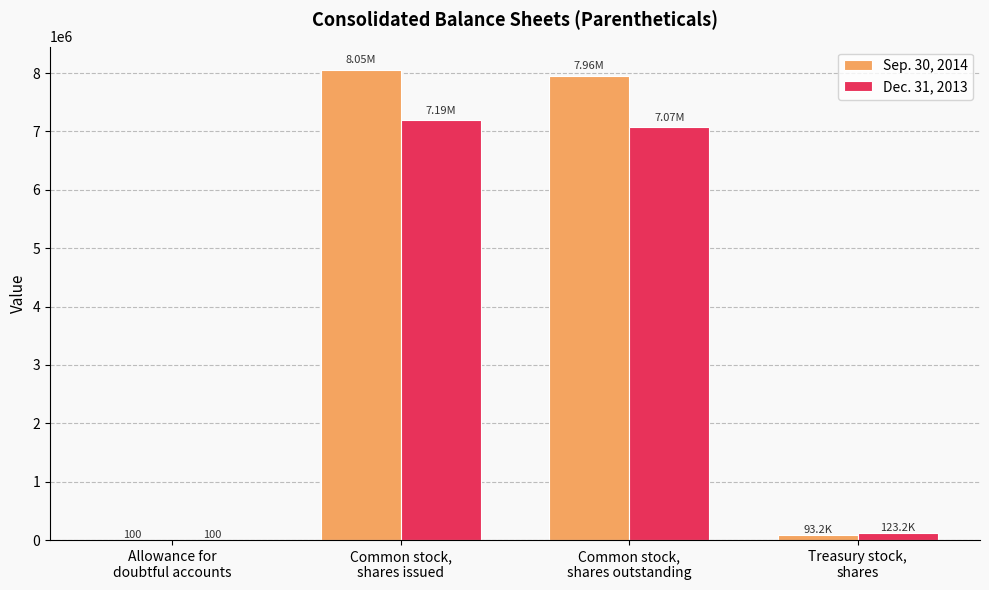

Is the value of Dec. 31, 2013 at Allowance for
doubtful accounts greater than the value of Sep. 30, 2014 at Treasury stock,
shares?

No